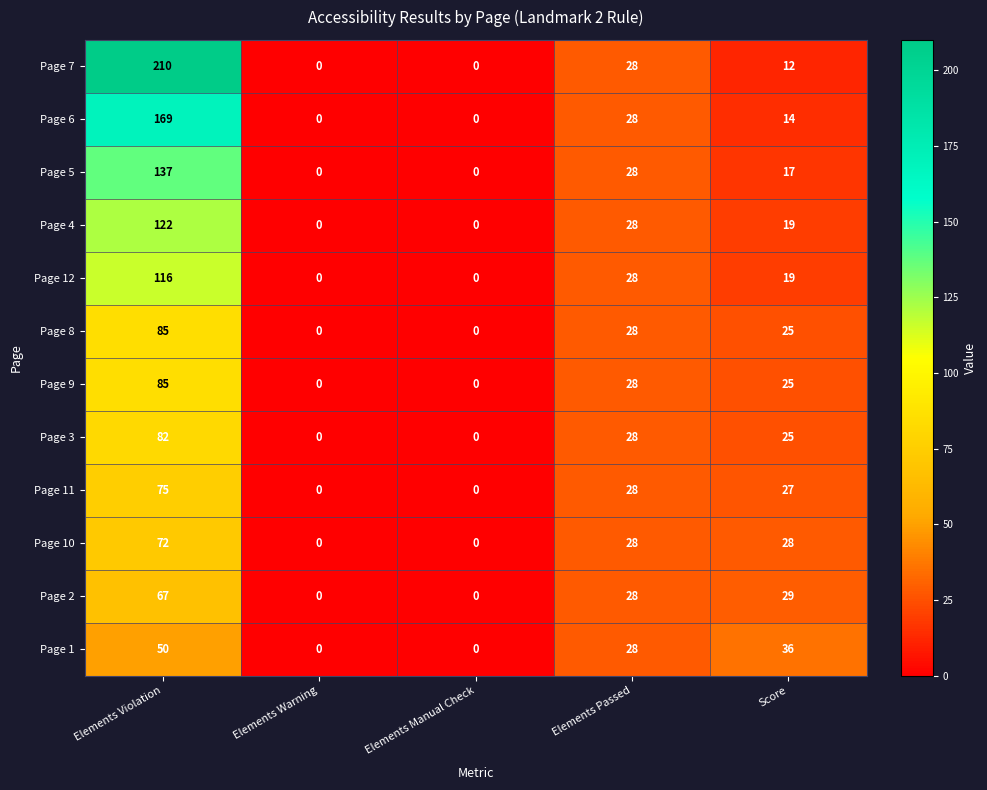

Which series has the largest range (max minus min)?

Page 7